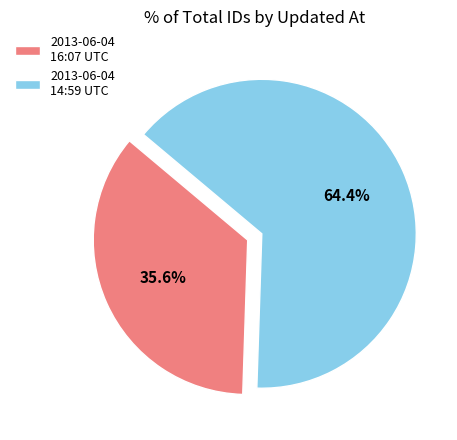

Which category has the smallest portion of the pie?

2013-06-04 16:07 UTC